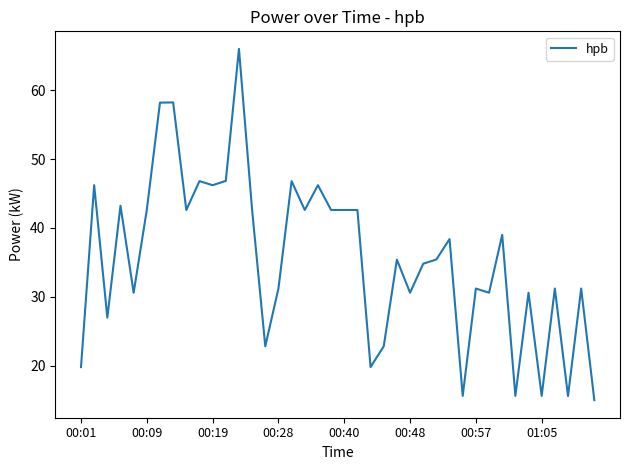

What is the greatest value displayed?

66.0